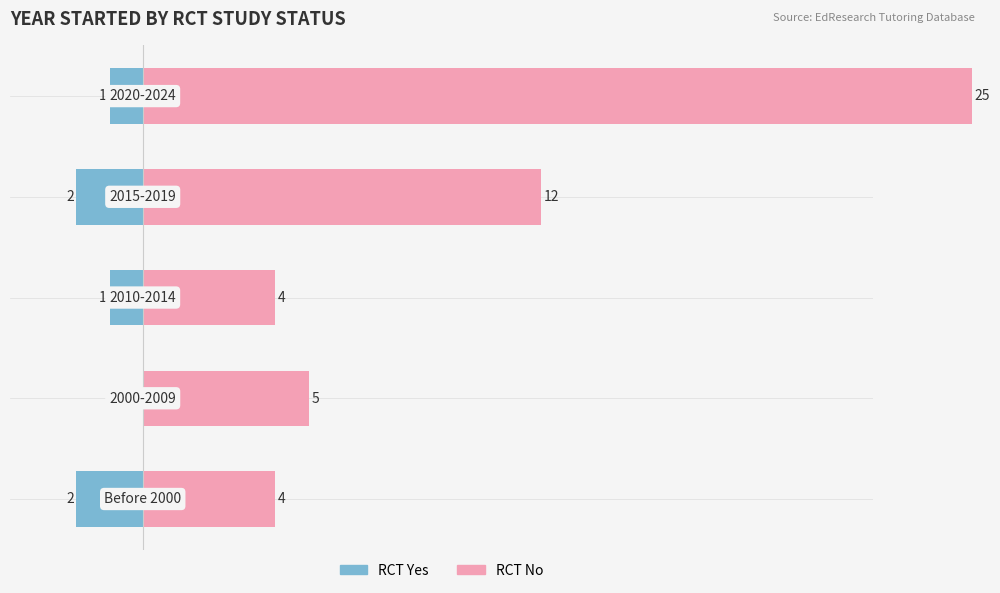

What is the sum of the RCT Yes values at 0 and 3?

-4